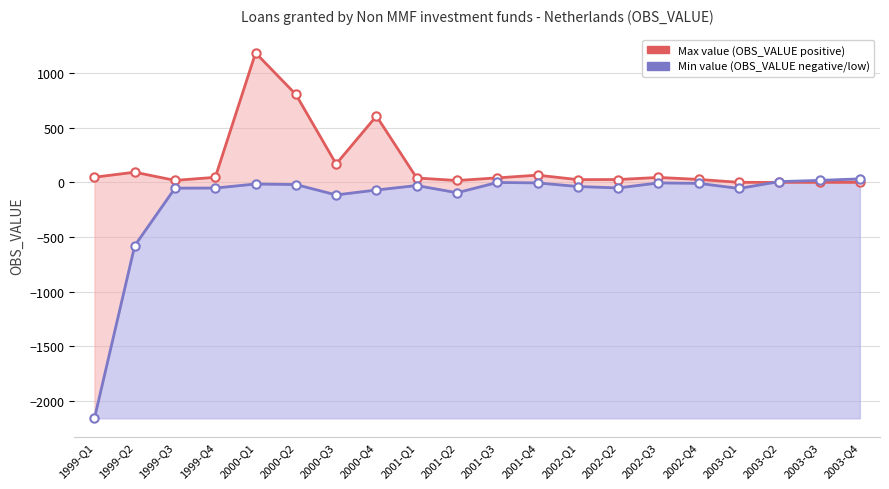

True or false: Min value (OBS_VALUE negative/low) has more than 0 points higher than both neighbors.

True